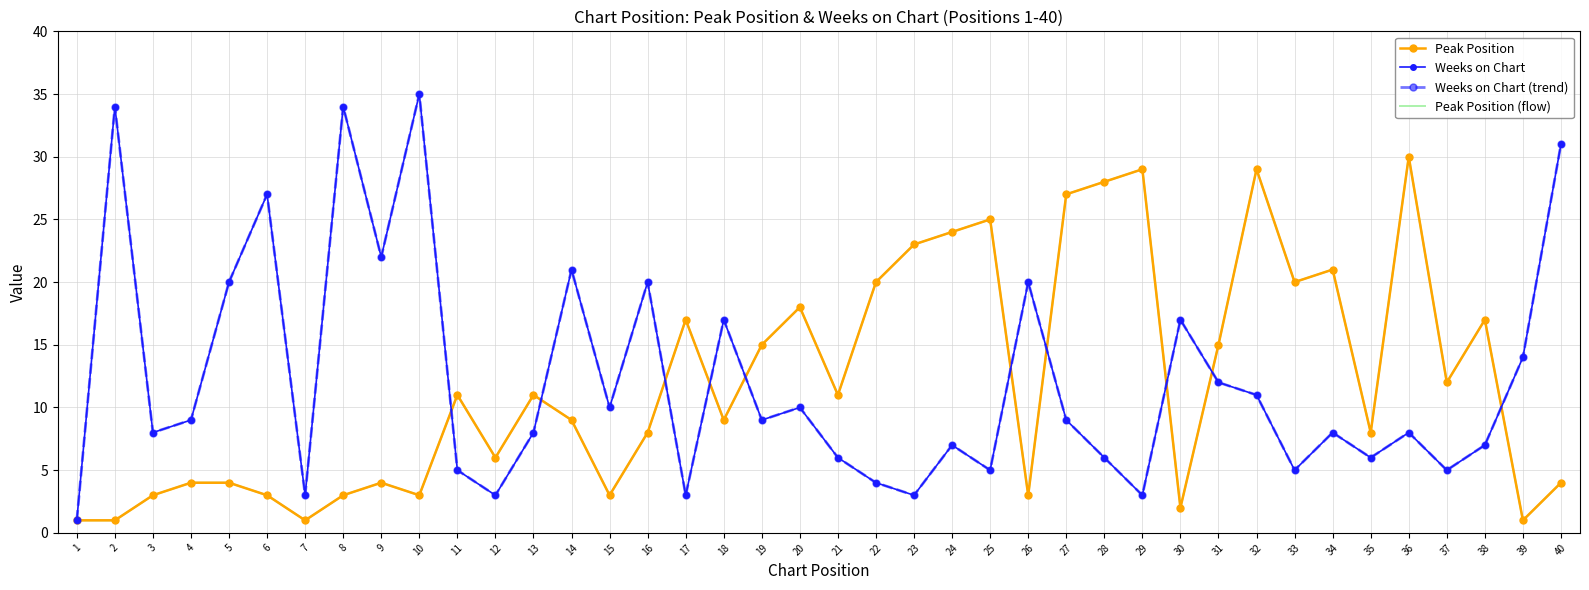

At which category does Weeks on Chart (trend) reach its first local valley?

3